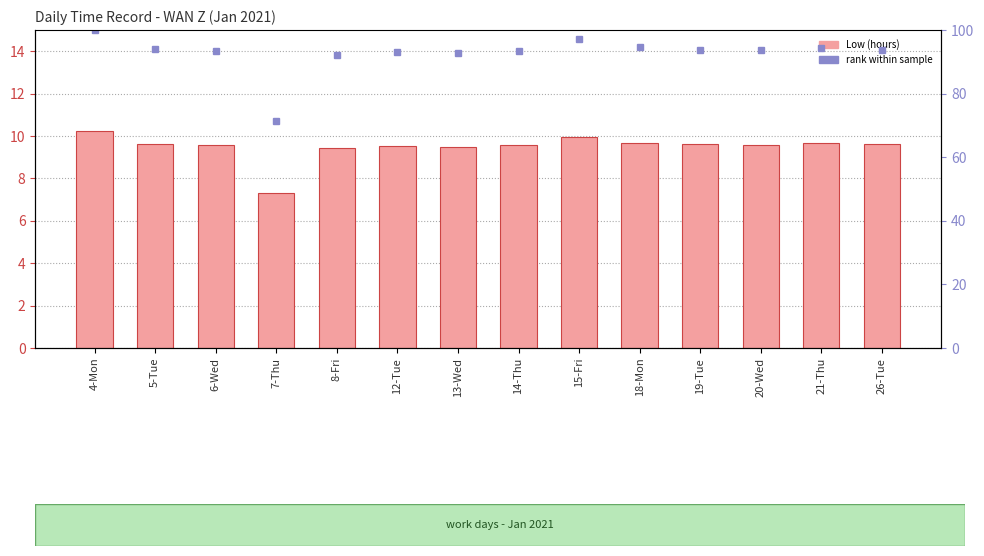

What is the spread (max minus min) of values at 4-Mon?

89.8